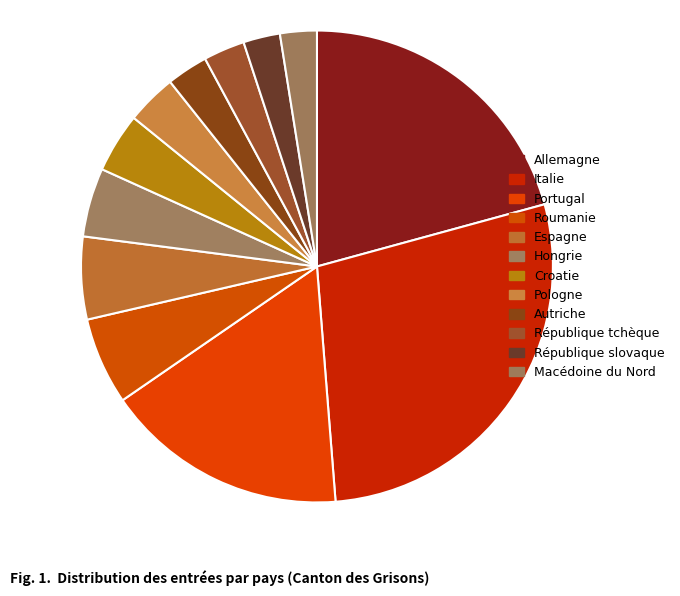

To the nearest percent, what portion does Autriche represent?

3%